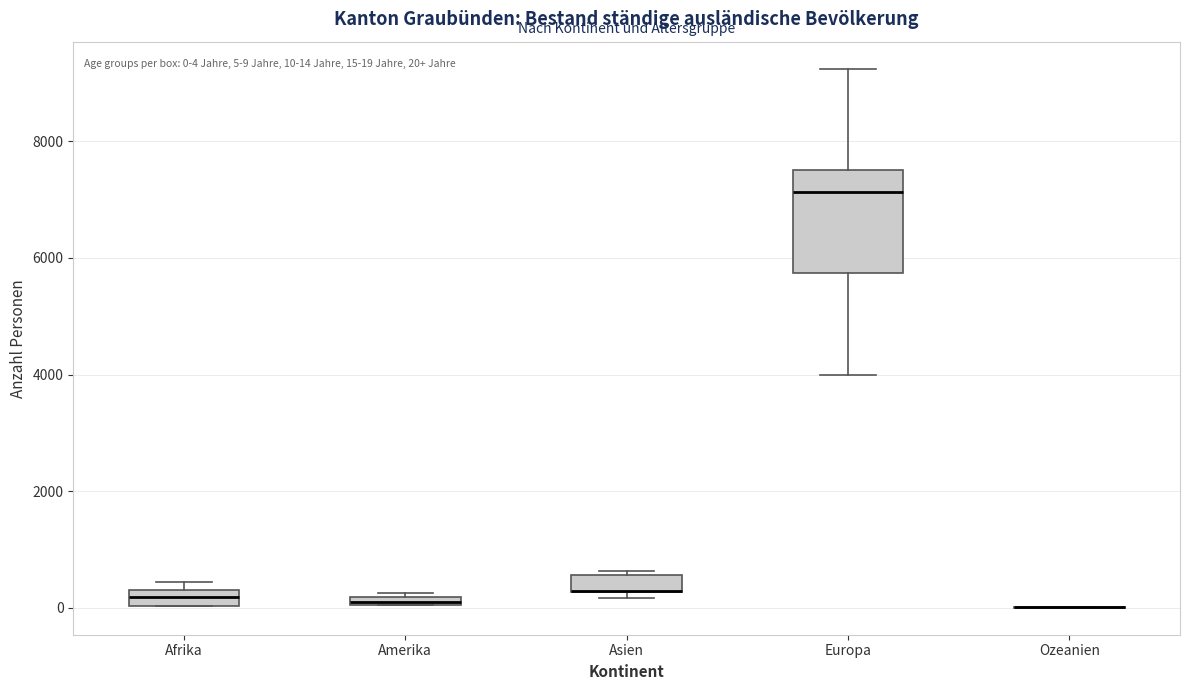

Which box is the tallest, from its lower edge to its upper edge?

Europa